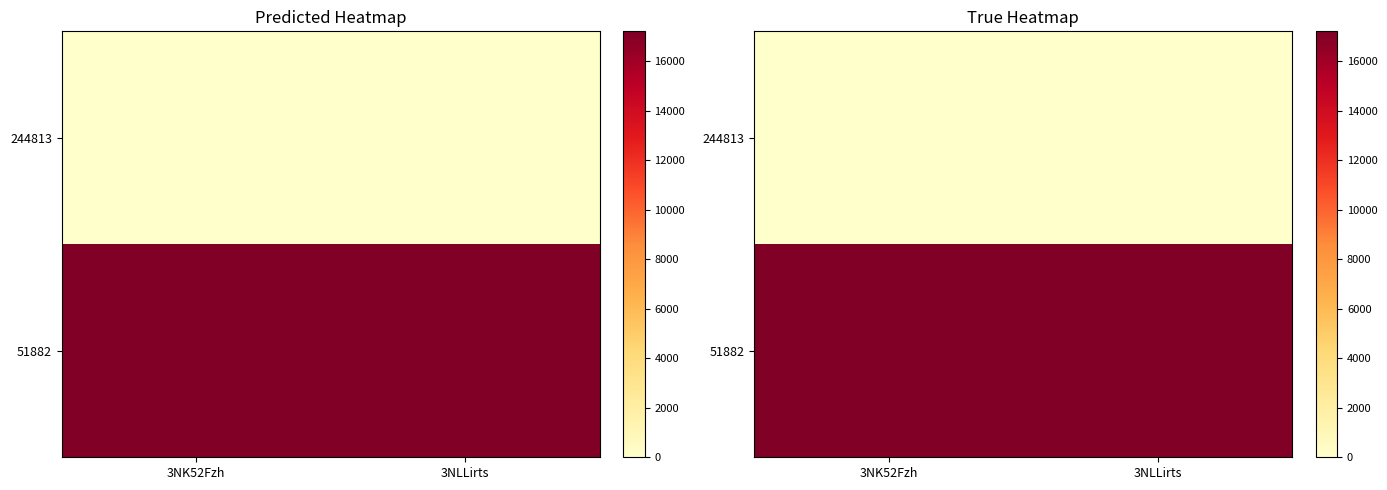

What is the total value across all series at 3NLLirts?

17203